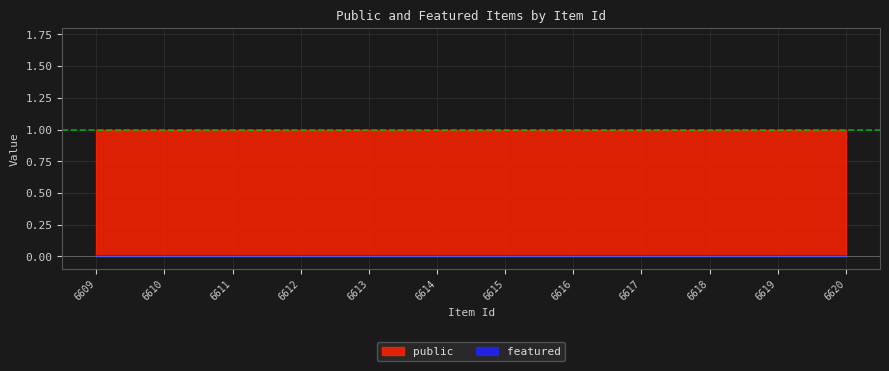

True or false: featured and public intersect in this chart.

False